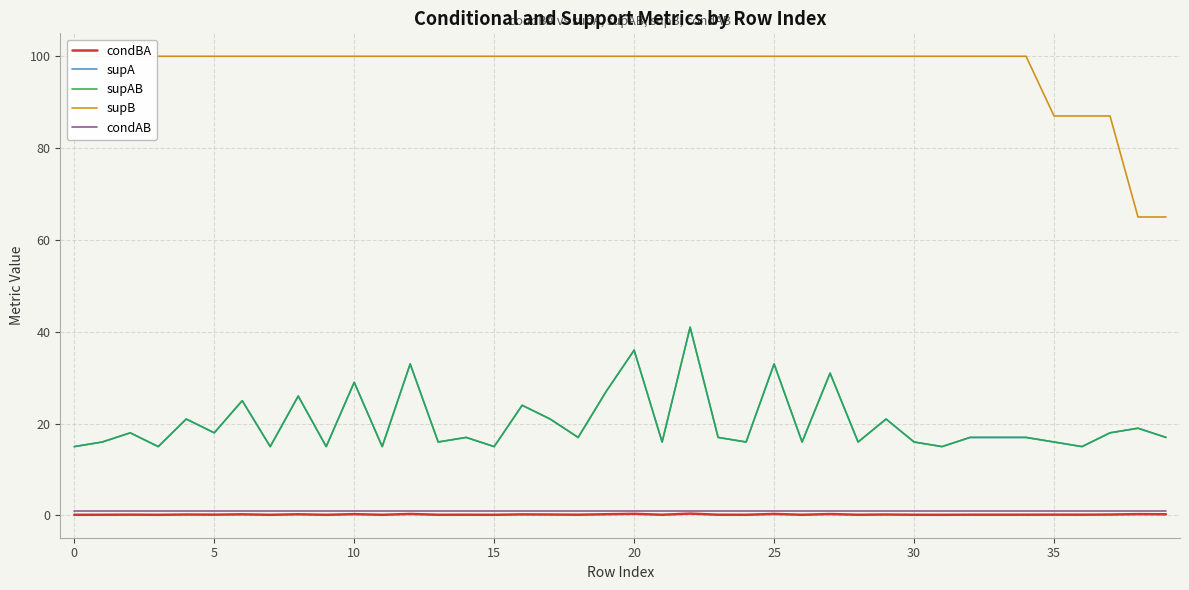

What is the average value of the condBA series?

0.2